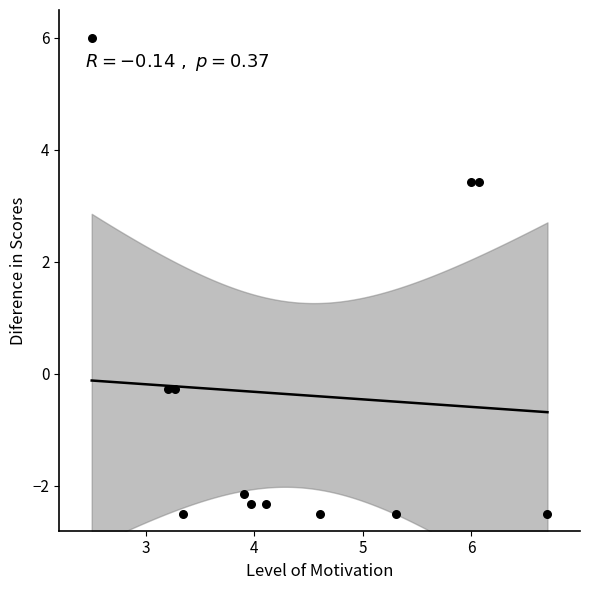

What is the average Y value?

-0.4